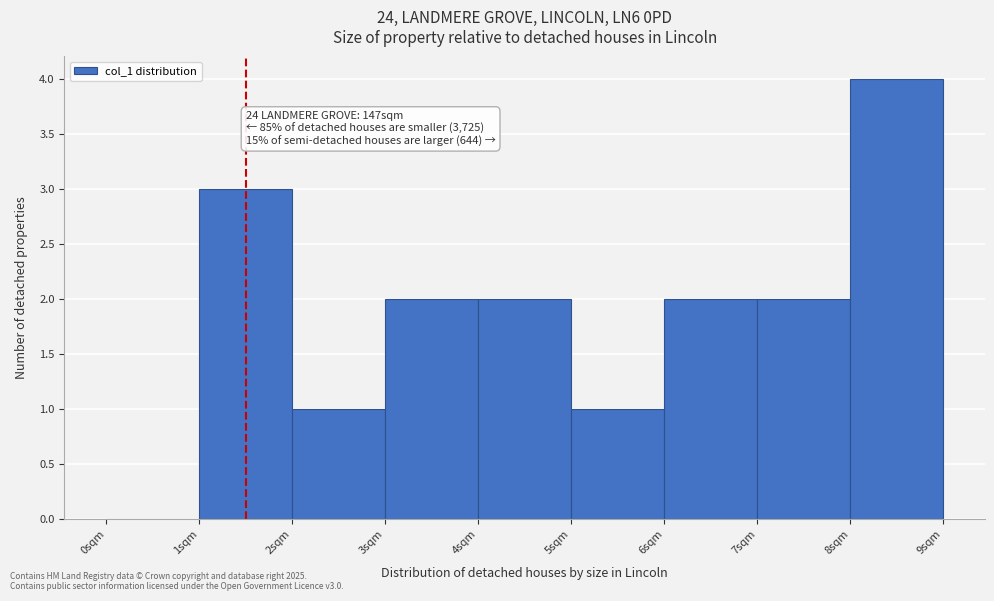

Which range on the x-axis has the tallest bar?

8 to 9